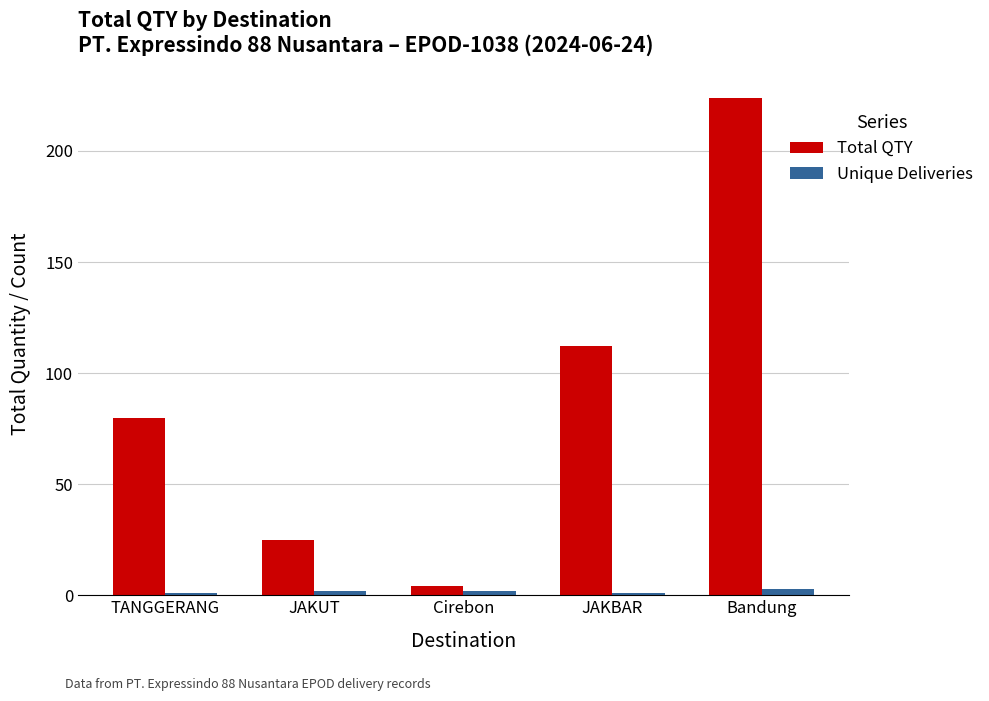

Reading left to right, transcribe all the data shown in this chart.

Total QTY: TANGGERANG=80	JAKUT=25	Cirebon=4	JAKBAR=112	Bandung=224
Unique Deliveries: TANGGERANG=1	JAKUT=2	Cirebon=2	JAKBAR=1	Bandung=3